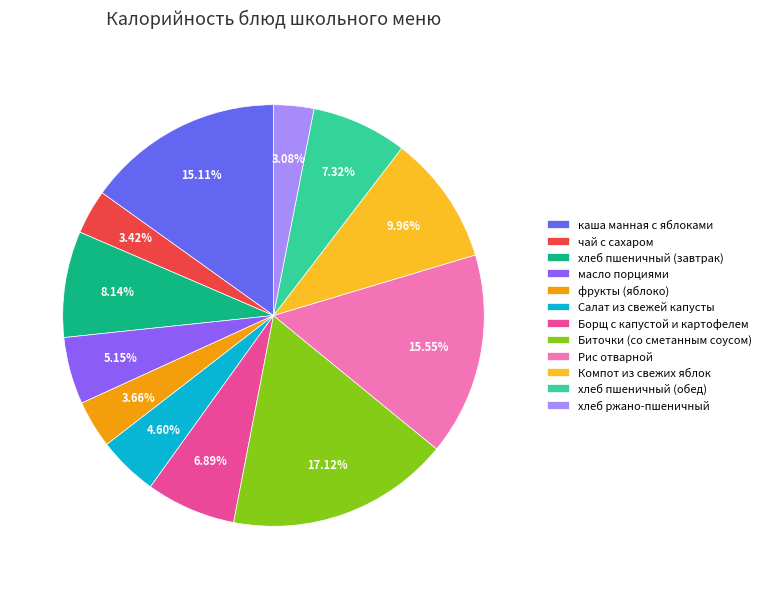

To the nearest percent, what portion does фрукты (яблоко) represent?

4%